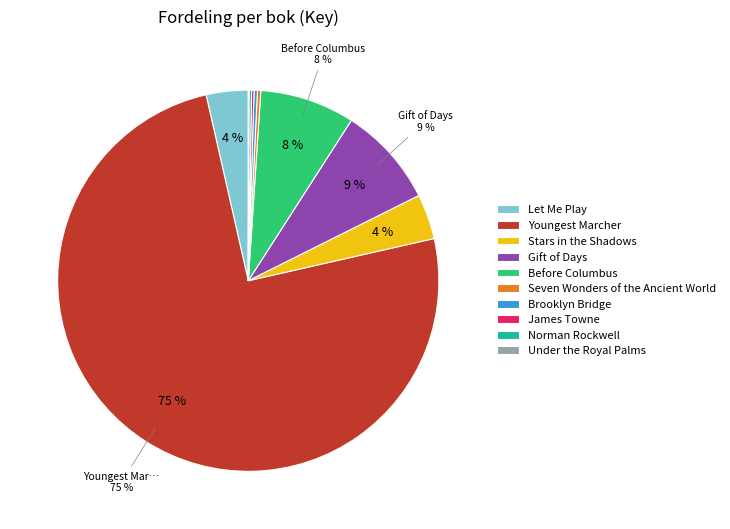

To the nearest percent, what is the difference between the largest and smallest slice percentages?

75%